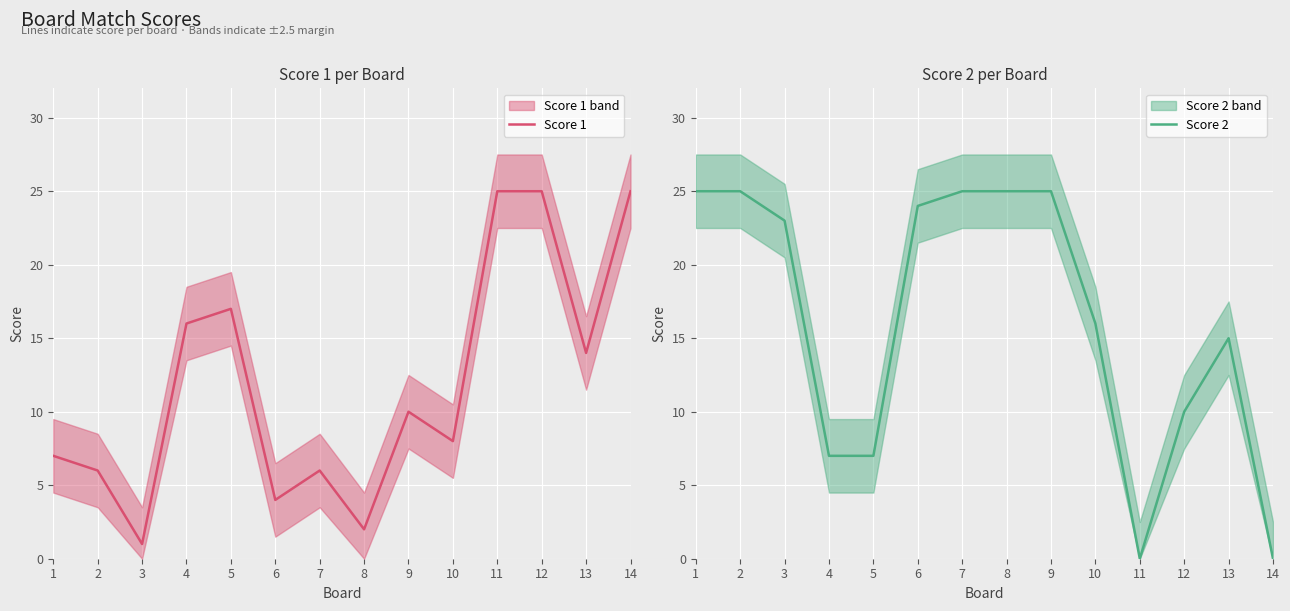

Which series has the largest total across all categories?

Score 2